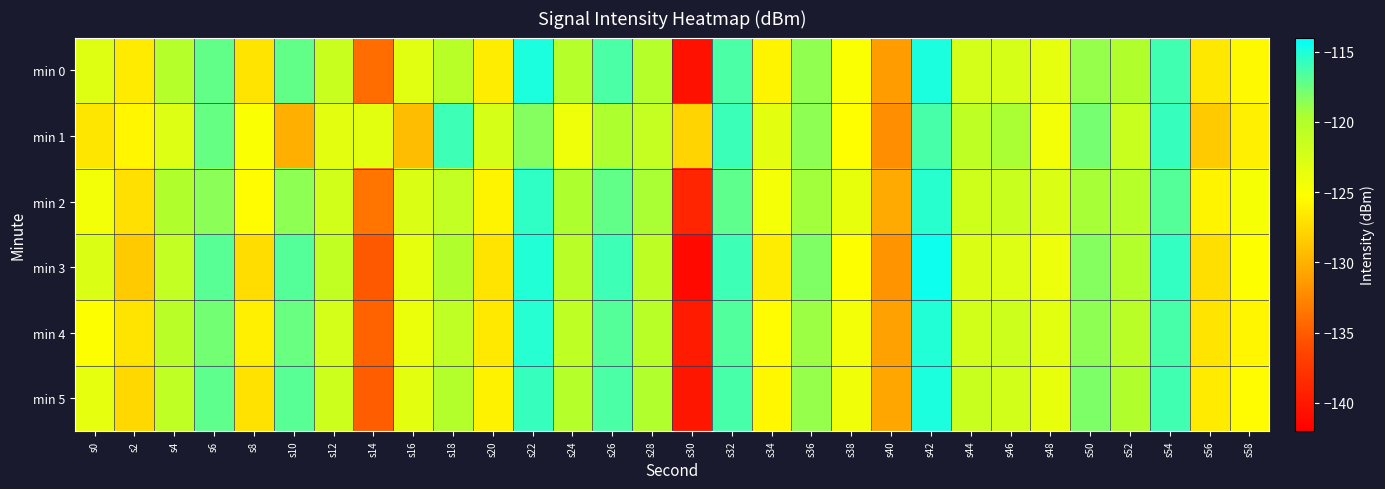

Which series changed the most between s14 and s36?

min 3